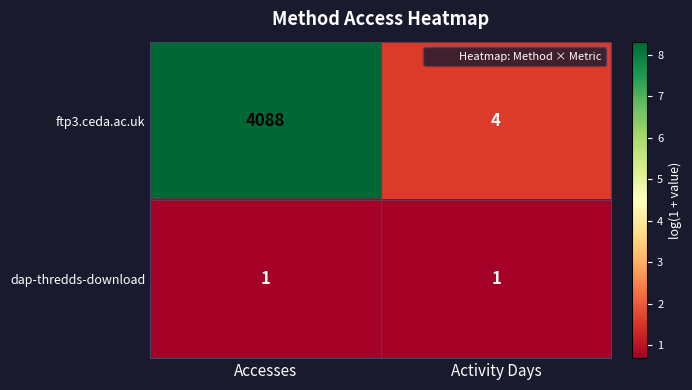

At how many categories does at least one series exceed 6?

1